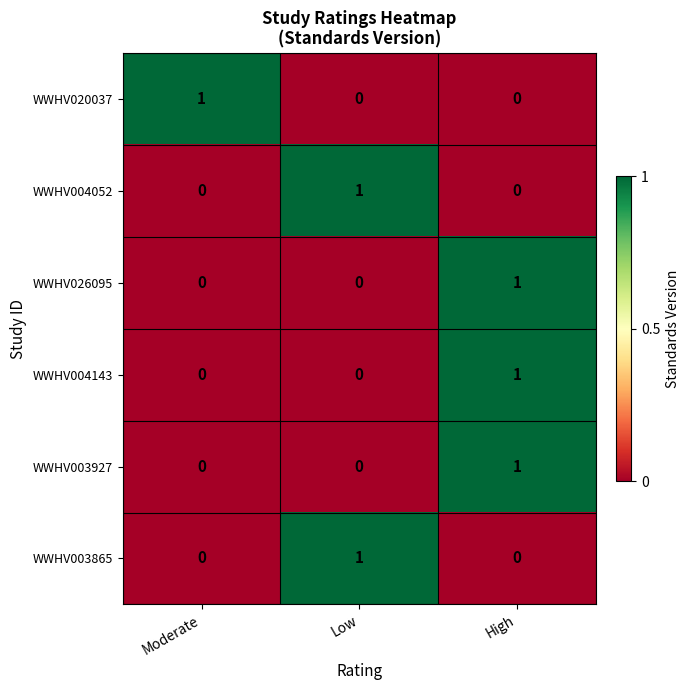

Reading left to right, list all the values displayed in this chart.

WWHV020037: 1	0	0
WWHV004052: 0	1	0
WWHV026095: 0	0	1
WWHV004143: 0	0	1
WWHV003927: 0	0	1
WWHV003865: 0	1	0